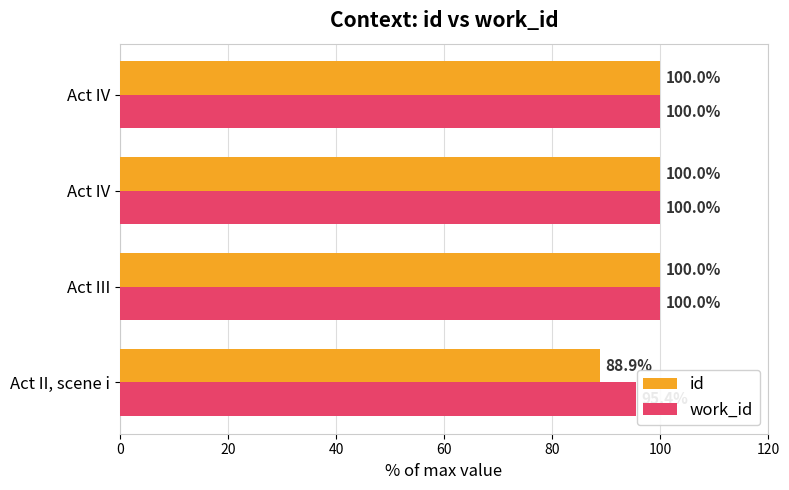

Which series has the largest total across all categories?

work_id